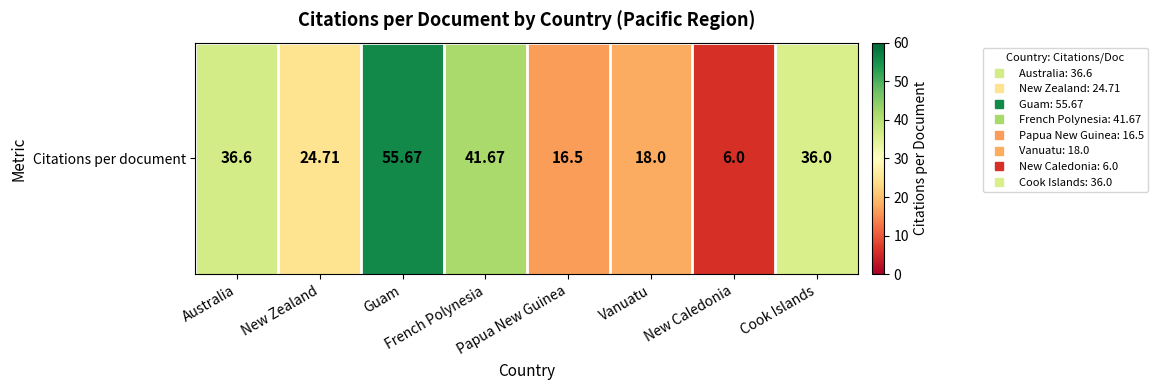

True or false: the data shows 55.7 at Guam.

True